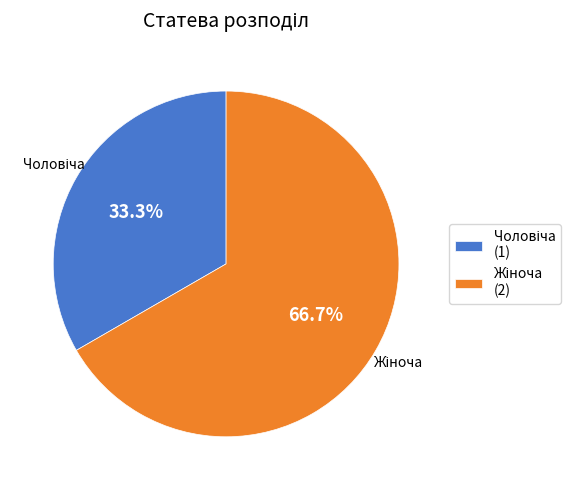

Is there a majority slice in this chart?

Yes